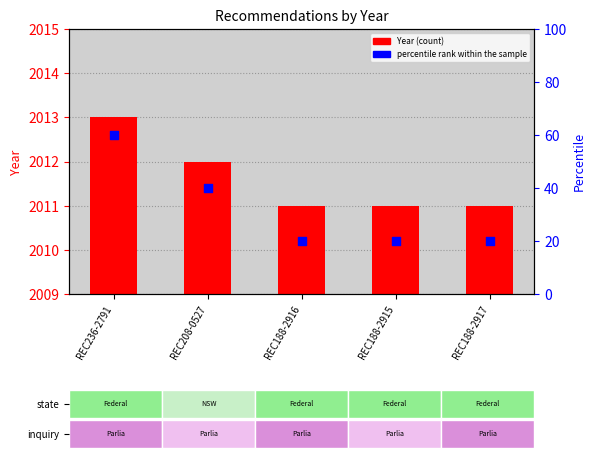

Which series contains the lowest Y value?

percentile rank within the sample